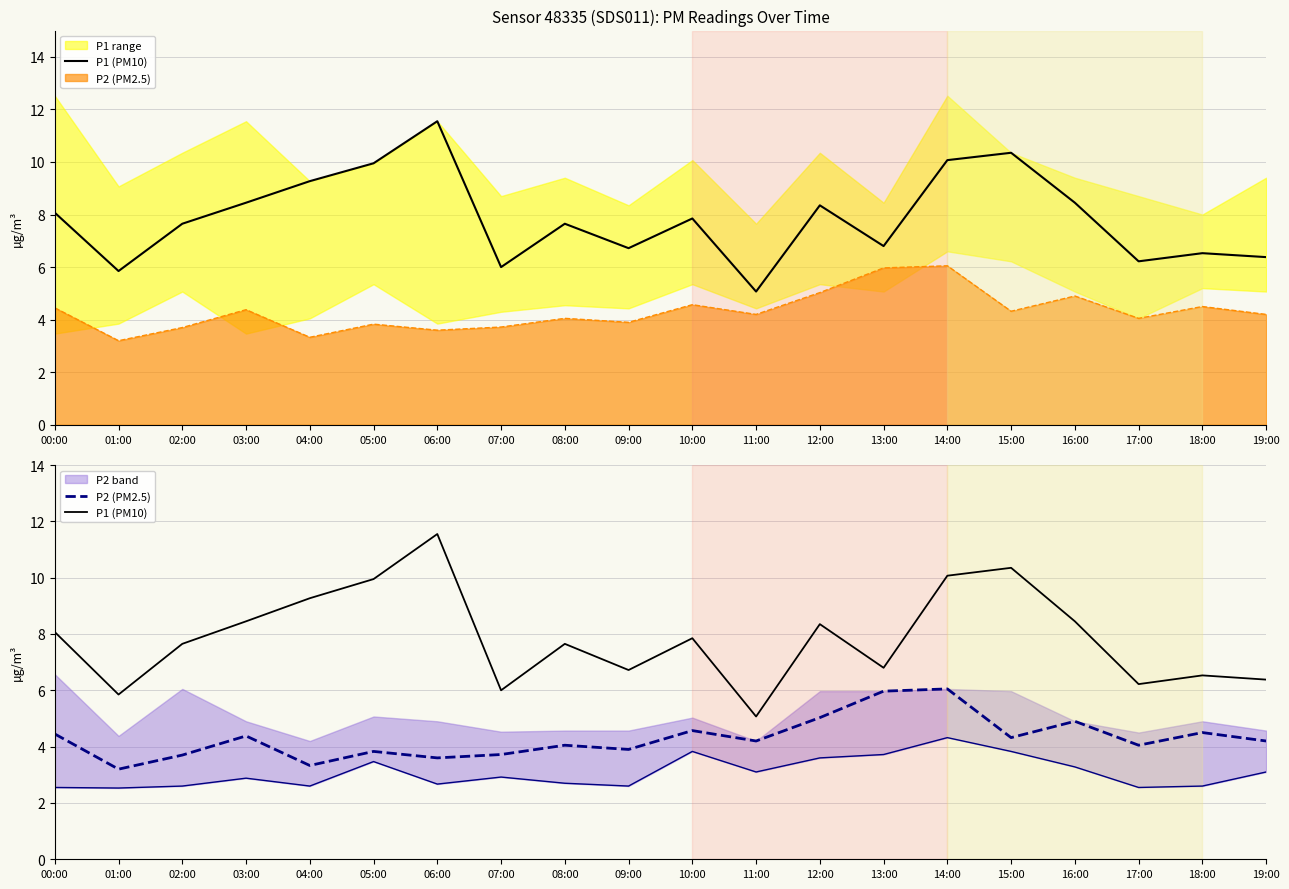

At which label is P2 (PM2.5) closest to 4?

08:00